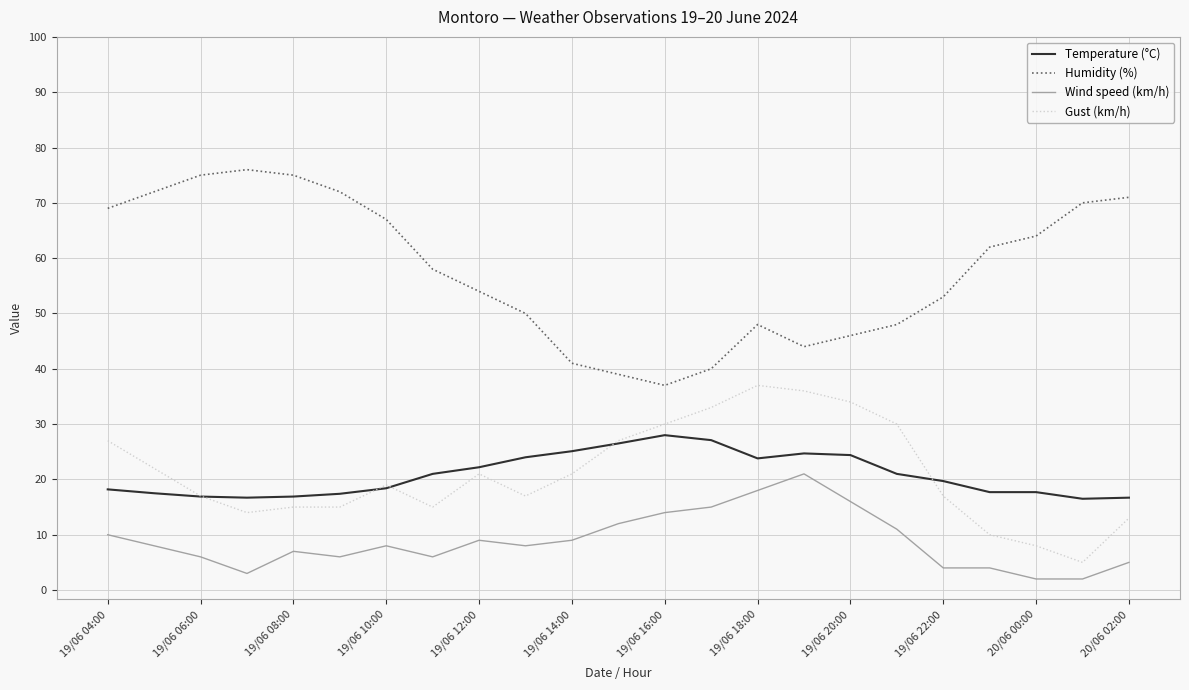

True or false: Gust (km/h) and Humidity (%) intersect in this chart.

False